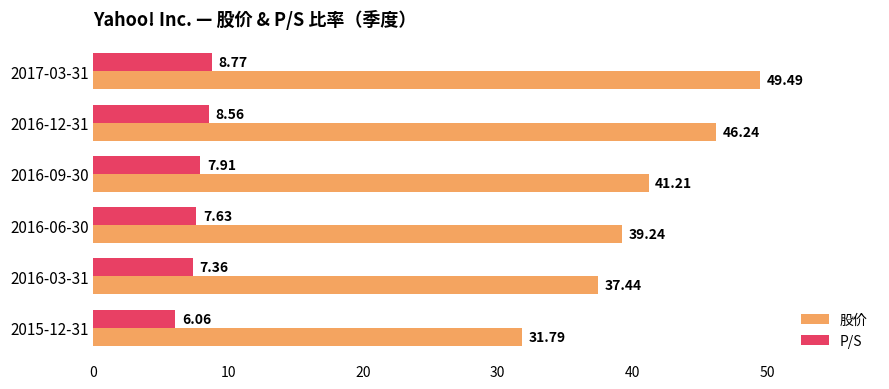

How many data points in P/S are less than 7?

1